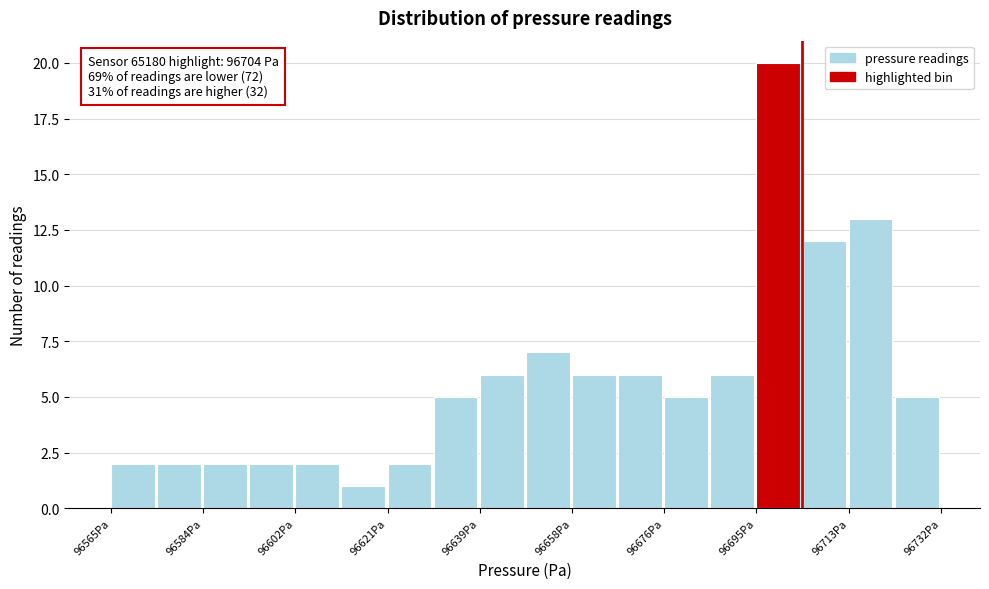

Over which range of the x-axis is the bar tallest?

96694 to 96704